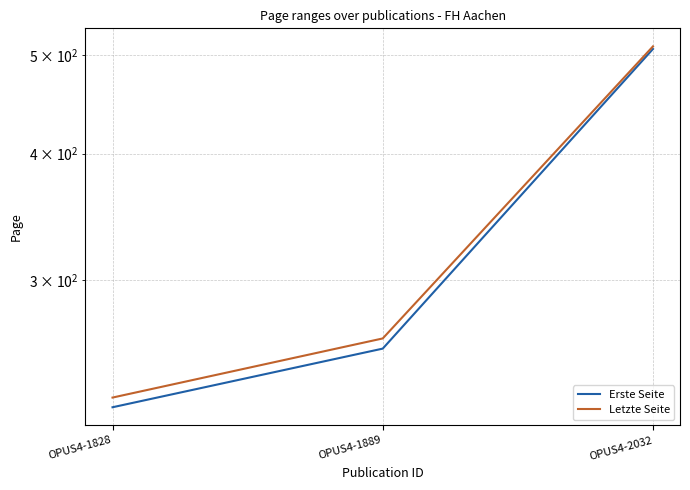

What is the greatest value displayed?

510